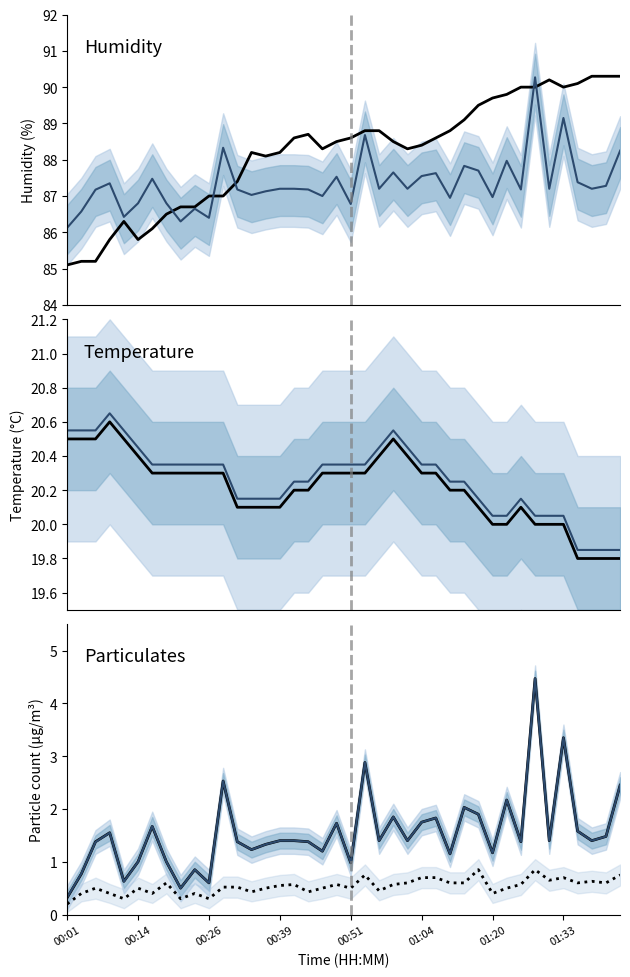

Reading left to right, transcribe all the data shown in this chart.

Humidity: 85.1	85.2	85.2	85.8	86.3	85.8	86.1	86.5	86.7	86.7	87.0	87.0	87.4	88.2	88.1	88.2	88.6	88.7	88.3	88.5	88.6	88.8	88.8	88.5	88.3	88.4	88.6	88.8	89.1	89.5	89.7	89.8	90.0	90.0	90.2	90.0	90.1	90.3	90.3	90.3
Temp: 20.5	20.5	20.5	20.6	20.5	20.4	20.3	20.3	20.3	20.3	20.3	20.3	20.1	20.1	20.1	20.1	20.2	20.2	20.3	20.3	20.3	20.3	20.4	20.5	20.4	20.3	20.3	20.2	20.2	20.1	20.0	20.0	20.1	20.0	20.0	20.0	19.8	19.8	19.8	19.8
SDS_P1: 0.3	0.8	1.4	1.6	0.6	1.0	1.7	1.0	0.5	0.8	0.6	2.5	1.4	1.2	1.3	1.4	1.4	1.4	1.2	1.7	1.0	2.9	1.4	1.9	1.4	1.8	1.8	1.1	2.0	1.9	1.2	2.2	1.4	4.5	1.4	3.4	1.6	1.4	1.5	2.5
SDS_P2: 0.2	0.4	0.5	0.4	0.3	0.5	0.4	0.6	0.3	0.4	0.3	0.5	0.5	0.4	0.5	0.6	0.6	0.4	0.5	0.6	0.5	0.8	0.5	0.6	0.6	0.7	0.7	0.6	0.6	0.8	0.4	0.5	0.6	0.8	0.7	0.7	0.6	0.6	0.6	0.8